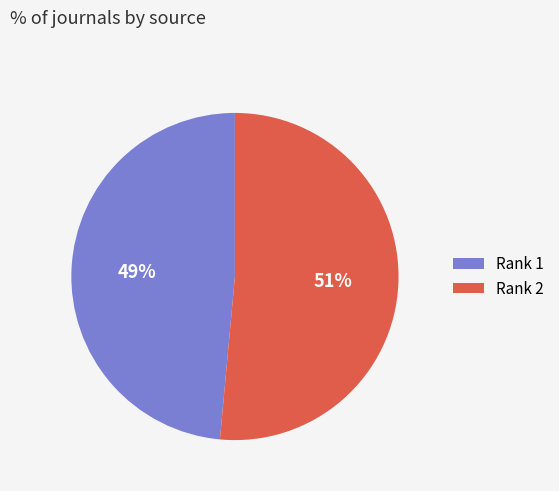

Which has a higher value, Rank 1 or Rank 2?

Rank 2